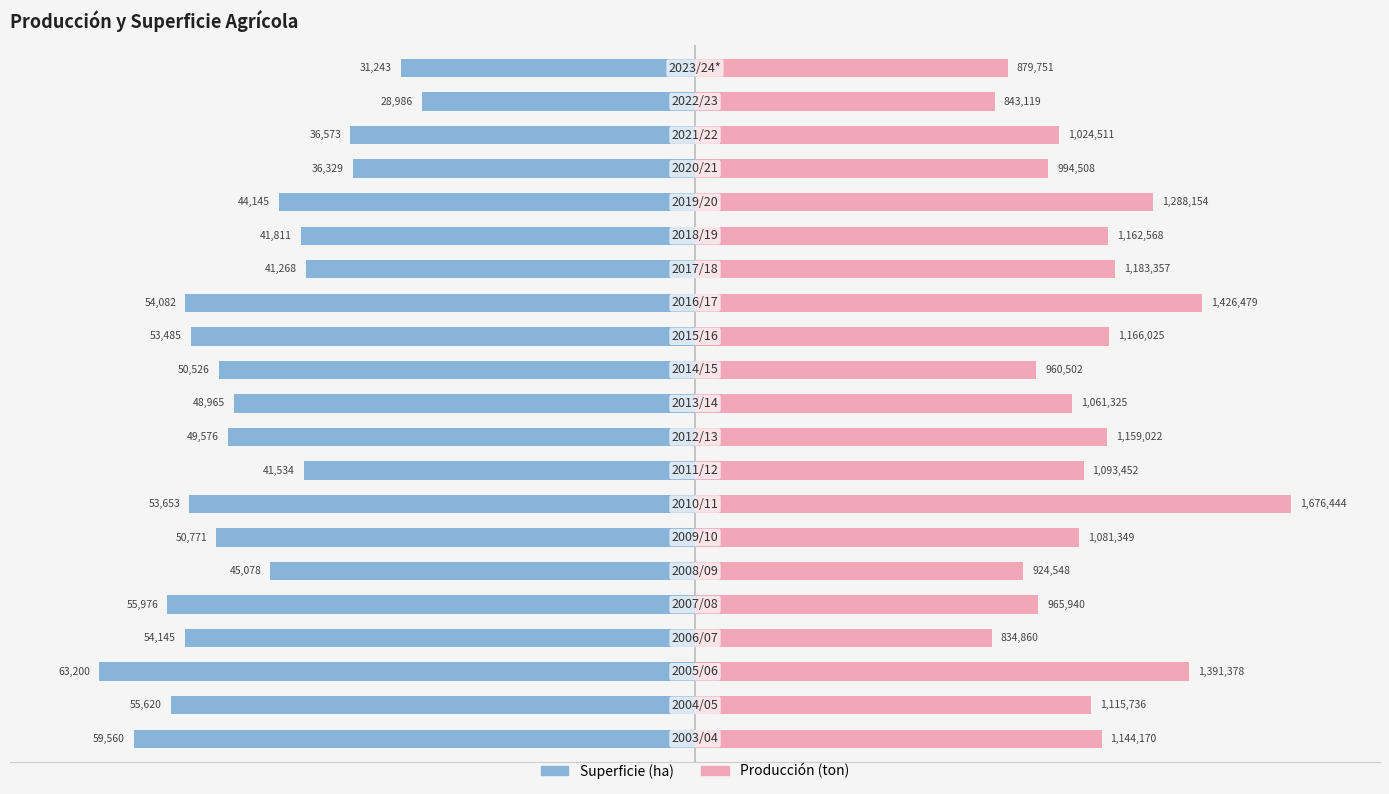

What are all the series names shown in the legend?

Superficie (ha), Producción (ton)